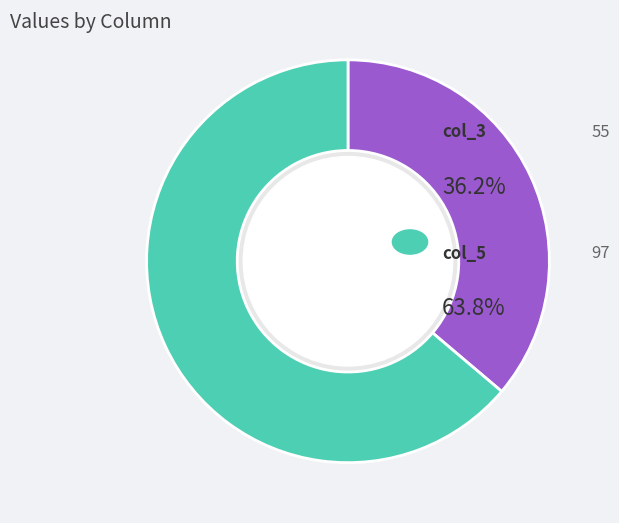

Does any single category account for the majority?

Yes